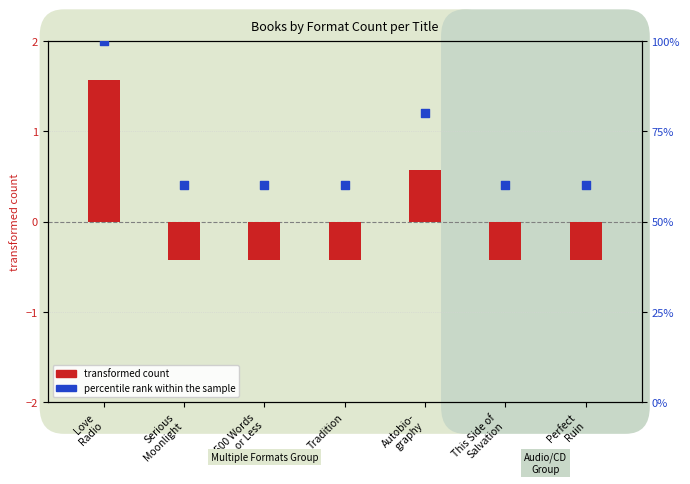

Which series contains the lowest Y value?

transformed count